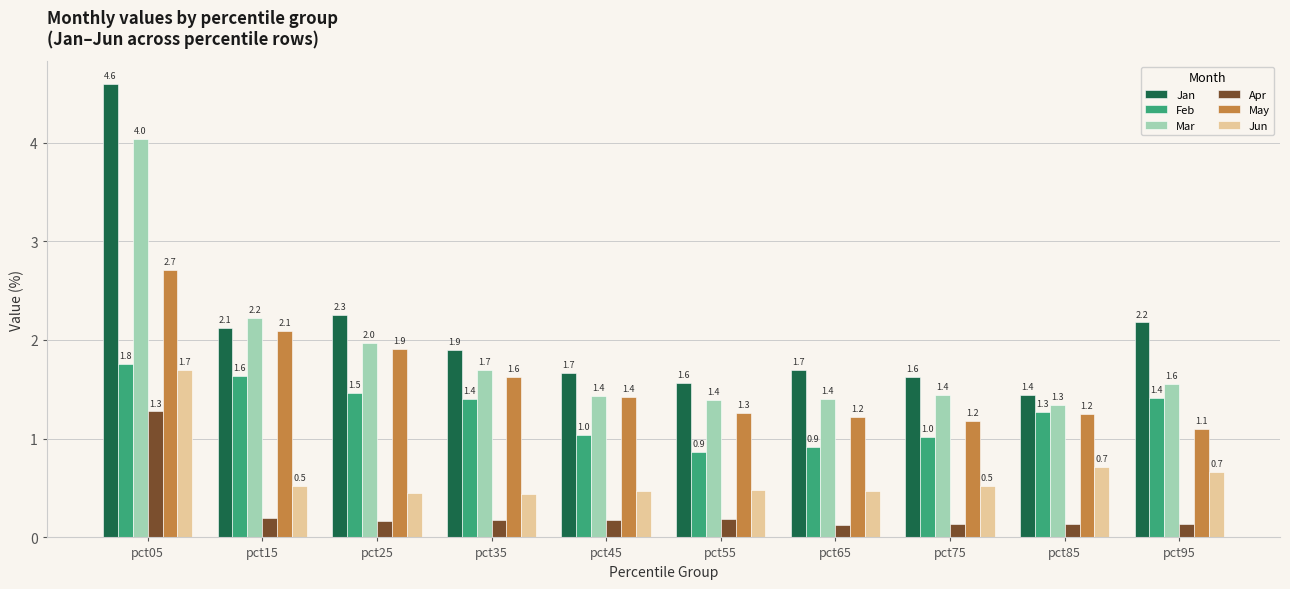

What is the total value across all series at pct95?

7.0